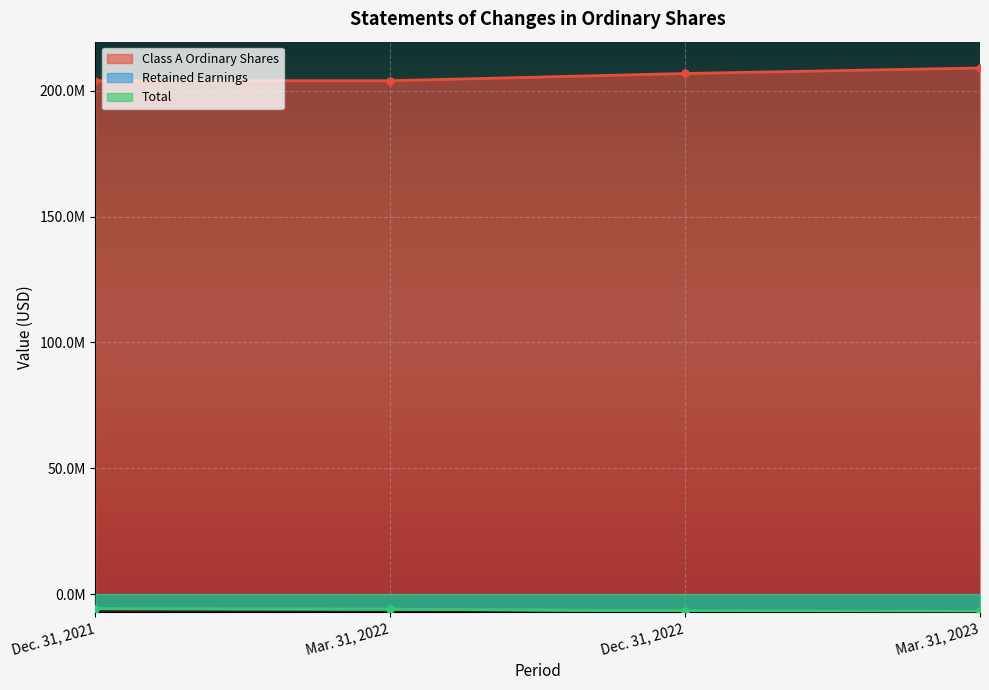

Is the value of Retained Earnings at Mar. 31, 2023 greater than the value of Total at Mar. 31, 2022?

No